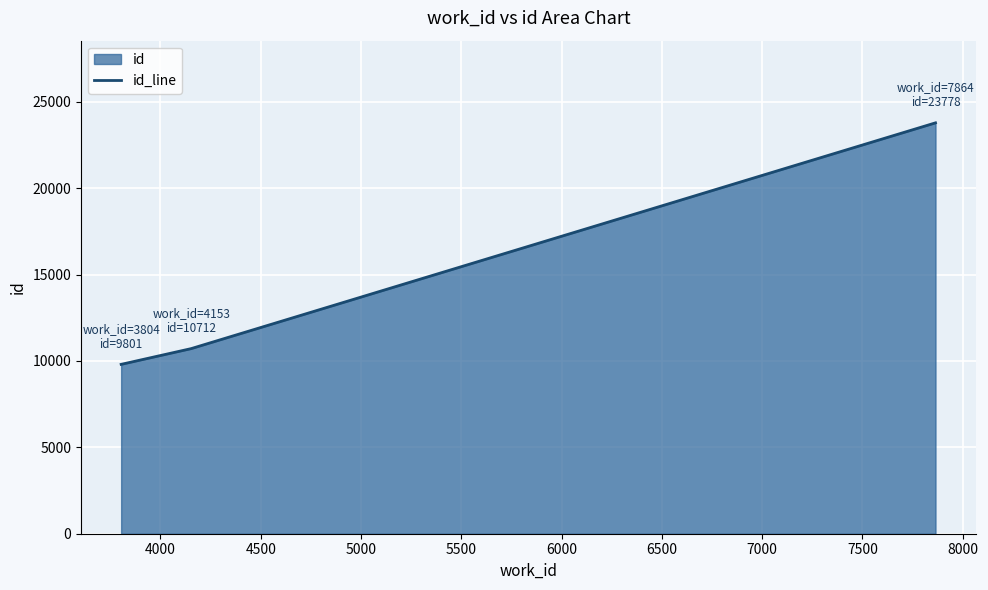

What is the minimum value shown in the chart?

9801